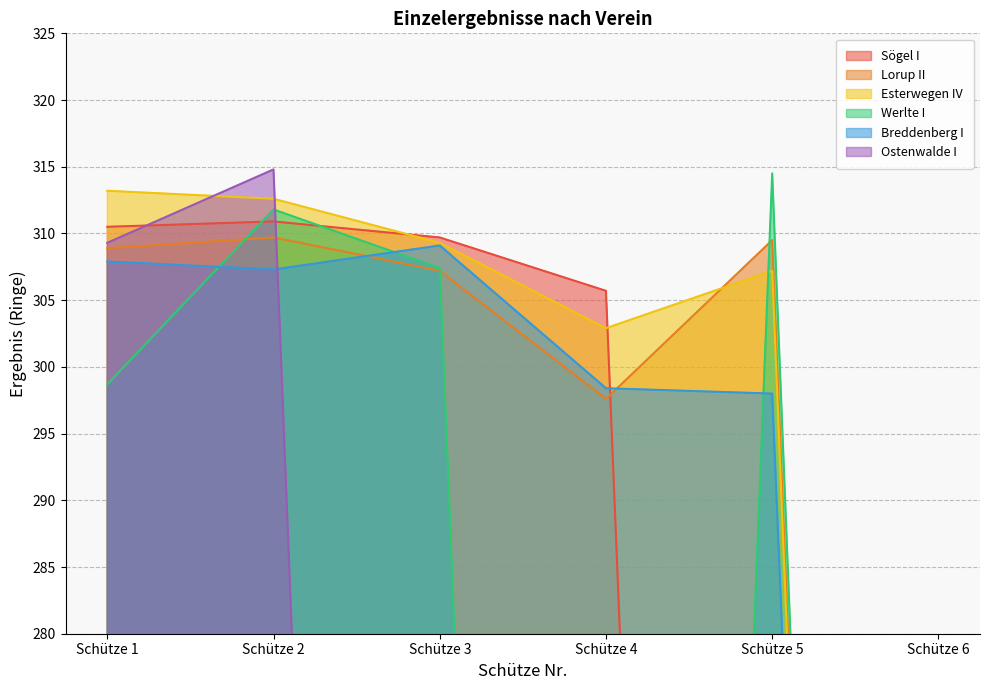

What is the difference between the Sögel I values at Schütze 3 and Schütze 1?

0.8